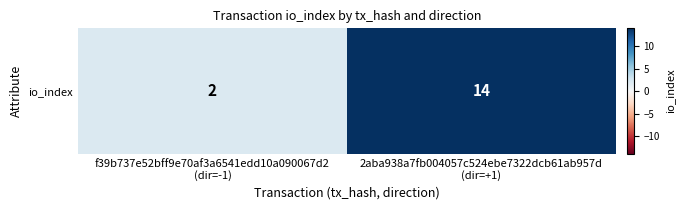

Reading left to right, extract all data points from this chart.

f39b737e52bff9e70af3a6541edd10a090067d2
(dir=-1)=2	2aba938a7fb004057c524ebe7322dcb61ab957d
(dir=+1)=14